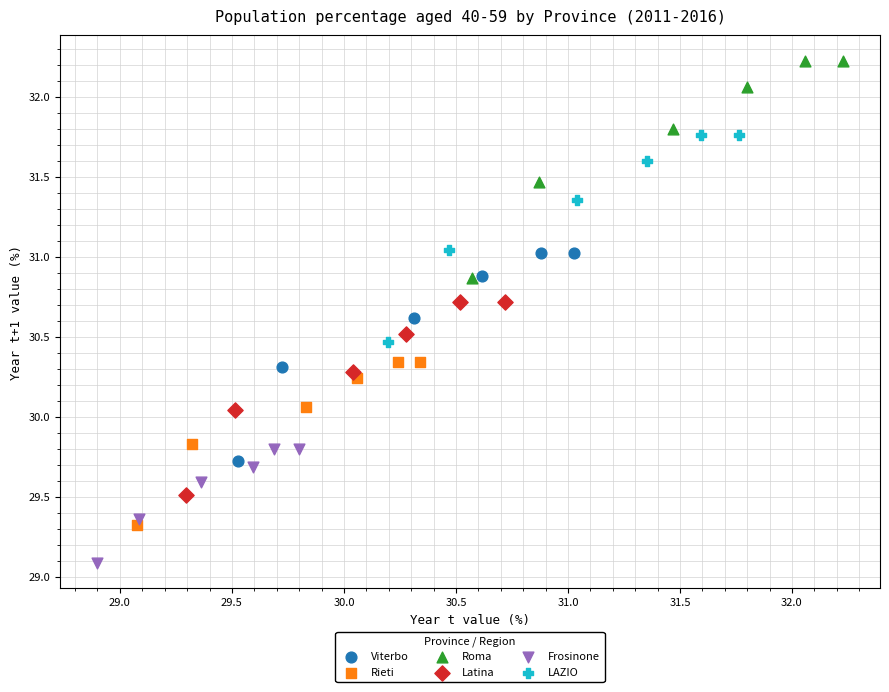

What are all the series names shown in the legend?

Viterbo, Rieti, Roma, Latina, Frosinone, LAZIO